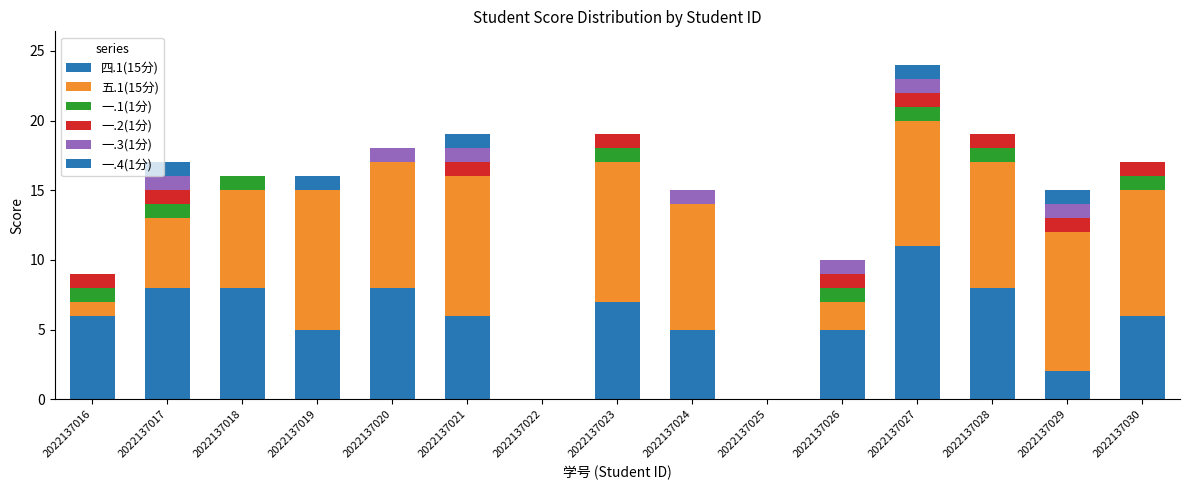

What is the difference between the maximum and minimum values in the 四.1(15分) series?

11